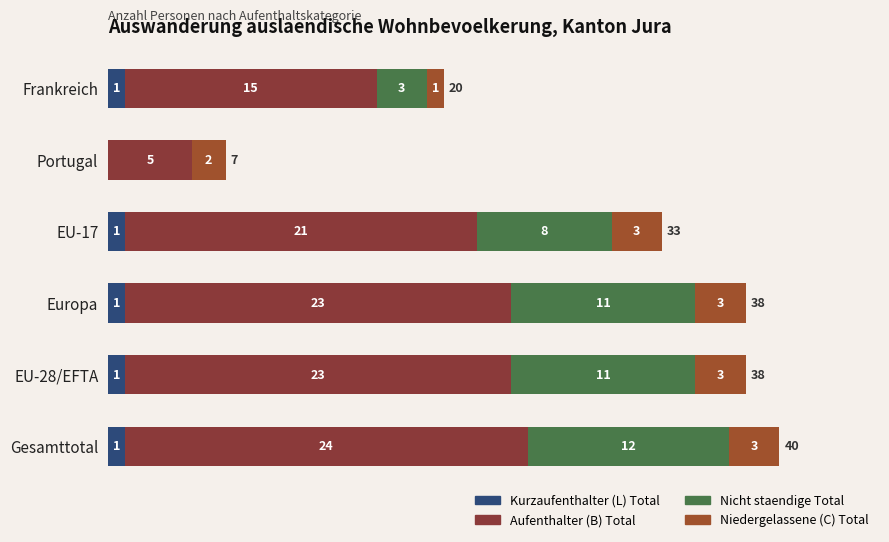

Reading right to left, what are all the values shown in this chart?

Kurzaufenthalter (L) Total: 1	1	1	1	0	1
Aufenthalter (B) Total: 24	23	23	21	5	15
Nicht staendige Total: 12	11	11	8	0	3
Niedergelassene (C) Total: 3	3	3	3	2	1